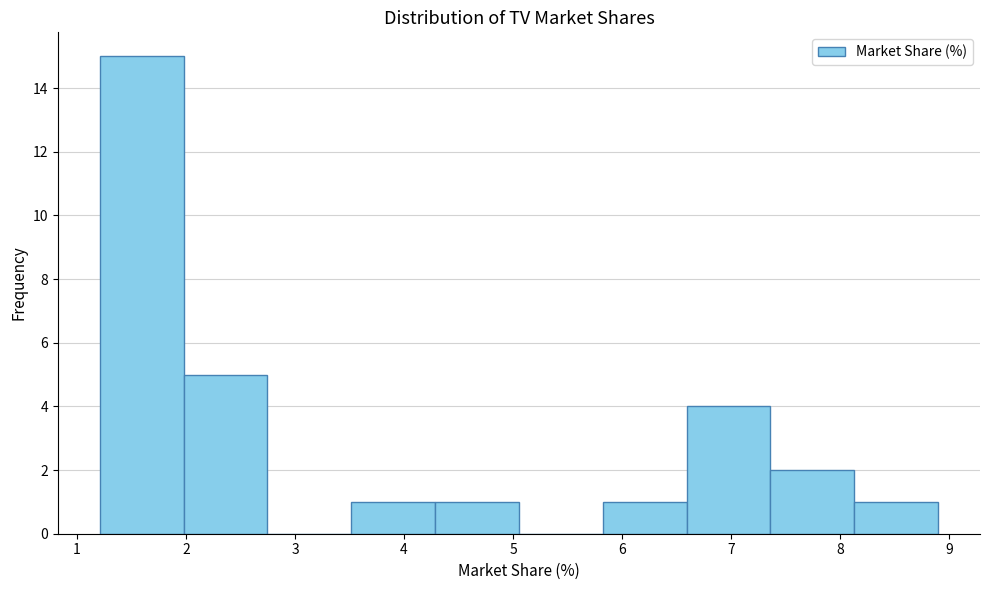

Reading left to right, transcribe this chart: for each bar, give the range it covers on the x-axis and its height. Neither the bar edges nor the heights are printed on the chart, so give them approximately, as read against the axes.

1.2 to 2.0: 15
2.0 to 2.7: 5
2.7 to 3.5: 0
3.5 to 4.3: 1
4.3 to 5.1: 1
5.1 to 5.8: 0
5.8 to 6.6: 1
6.6 to 7.4: 4
7.4 to 8.1: 2
8.1 to 8.9: 1